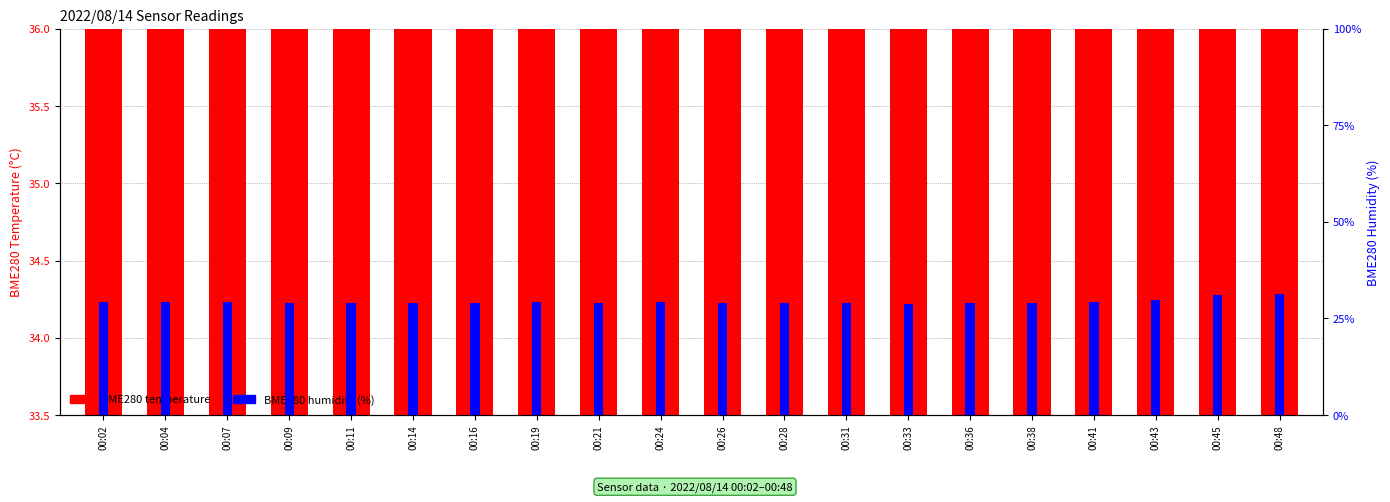

What is the highest value of the BME280 humidity (%) series?

31.4